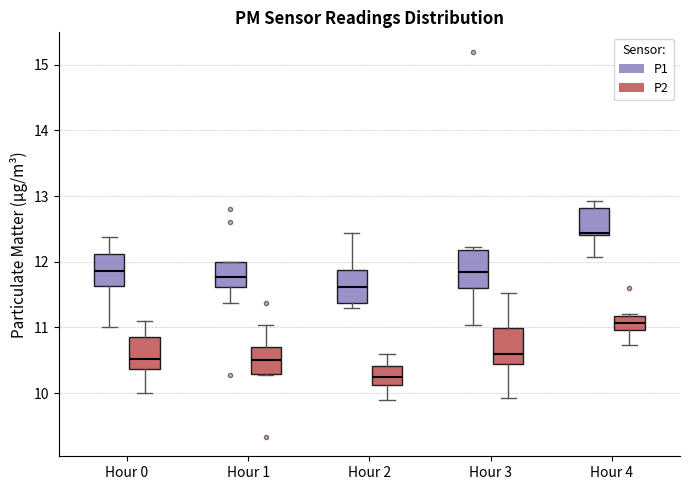

Where does the upper whisker of the box for Hour 1 (P2) end on the y-axis? The values are not printed on the chart, so give them approximately, as read against the axis.

11.0